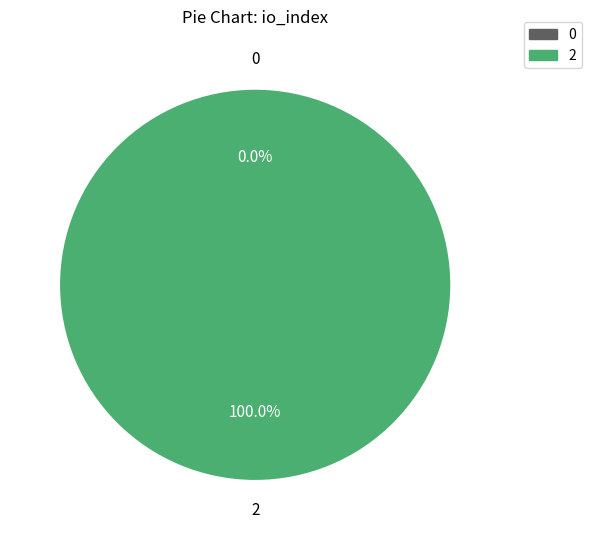

Is there any slice that represents more than half of the pie?

Yes